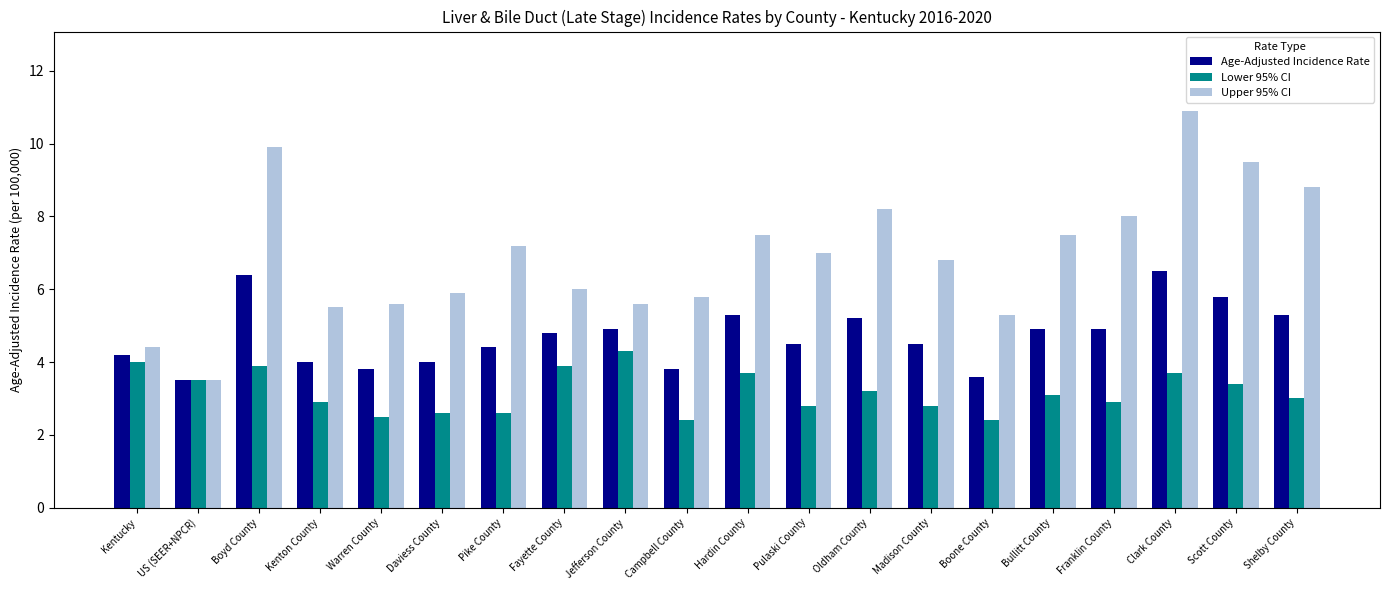

What is the label of the 5th bar from the right?

Bullitt County